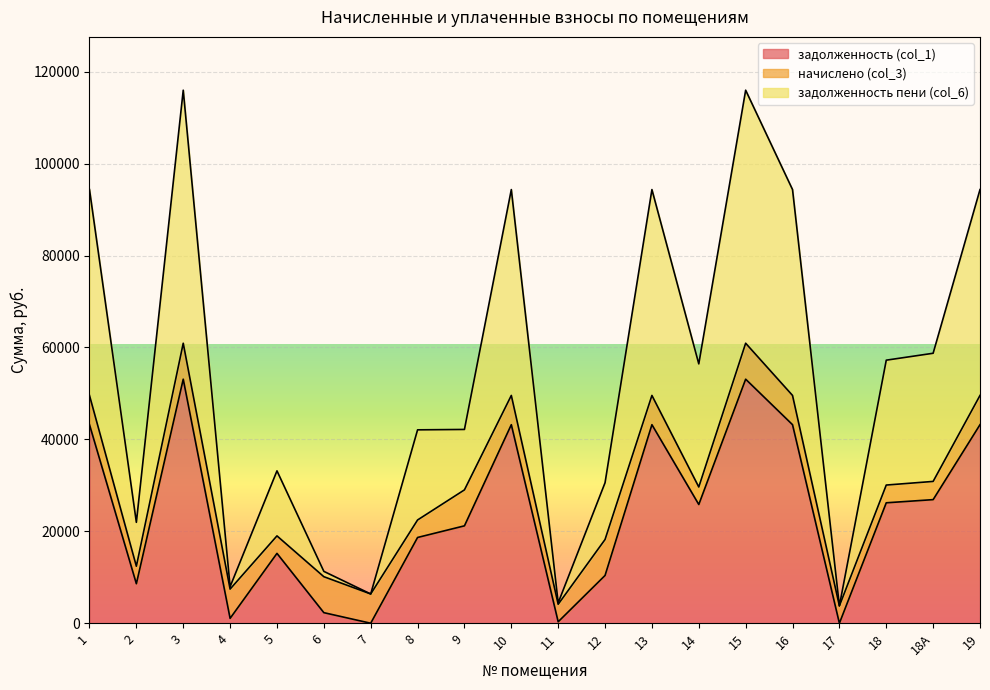

What is the difference between the задолженность пени (col_6) values at 9 and 1?

52187.9